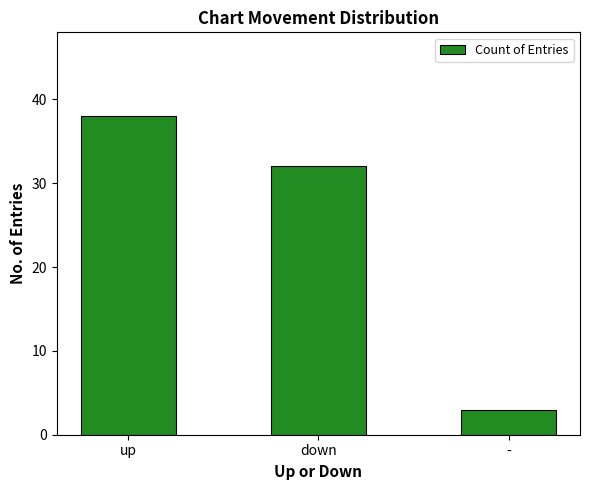

How many values are between 3 and 38?

3